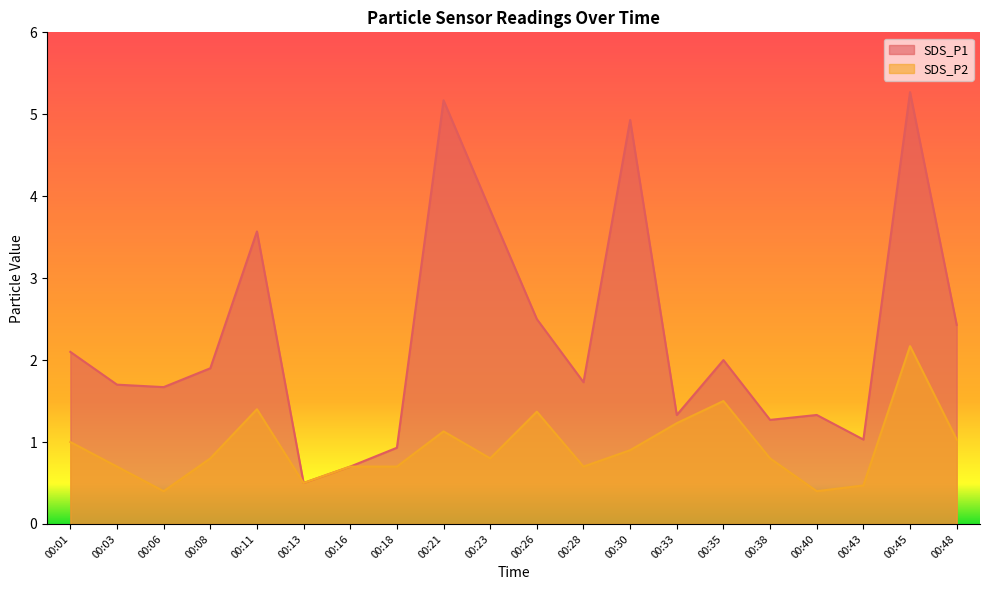

True or false: SDS_P1 has more than 2 interior local peaks.

True